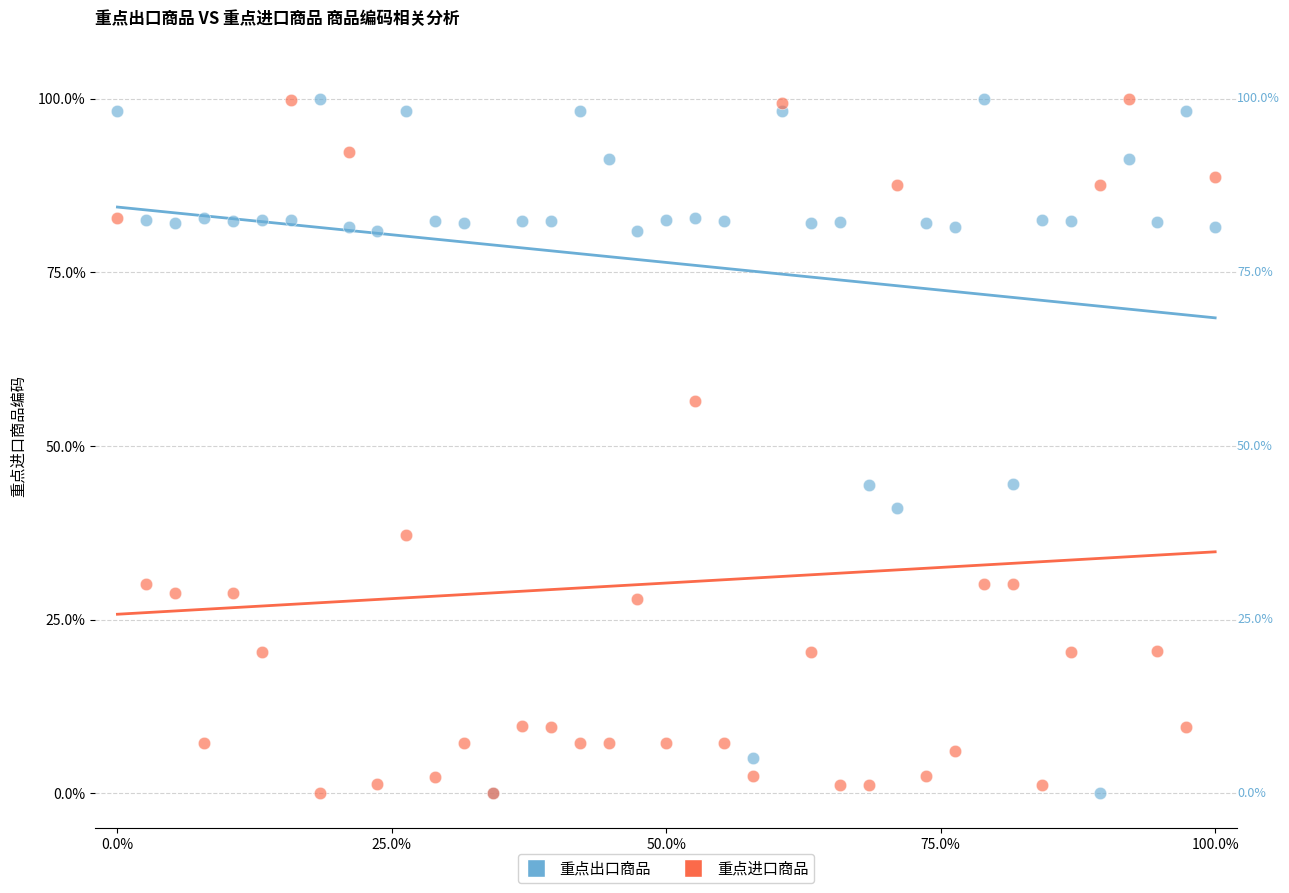

What are all the series names shown in the legend?

重点出口商品, 重点进口商品